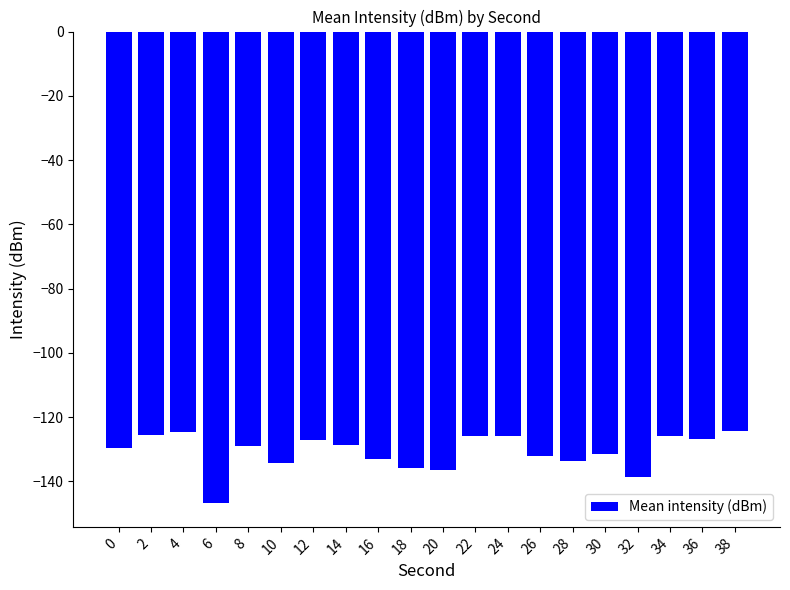

Count the number of categories in the chart.

20